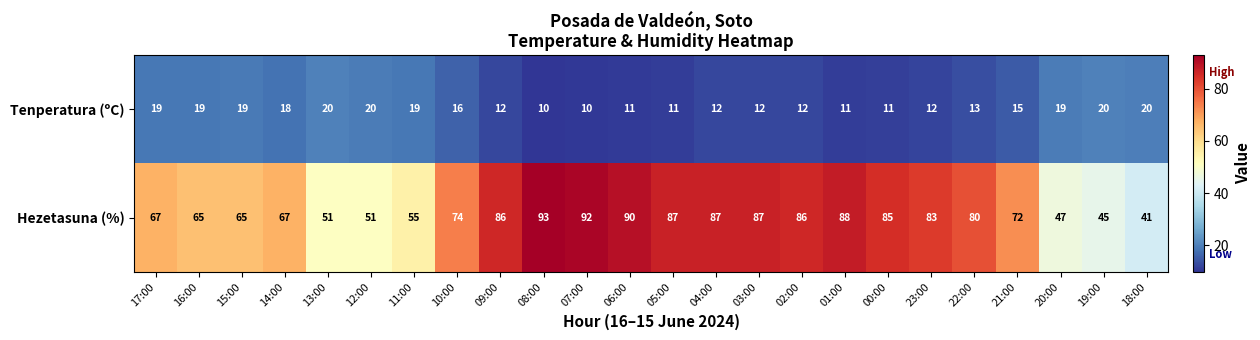

The Tenperatura (ºC) series shows 19 at 15:00. True or false?

True